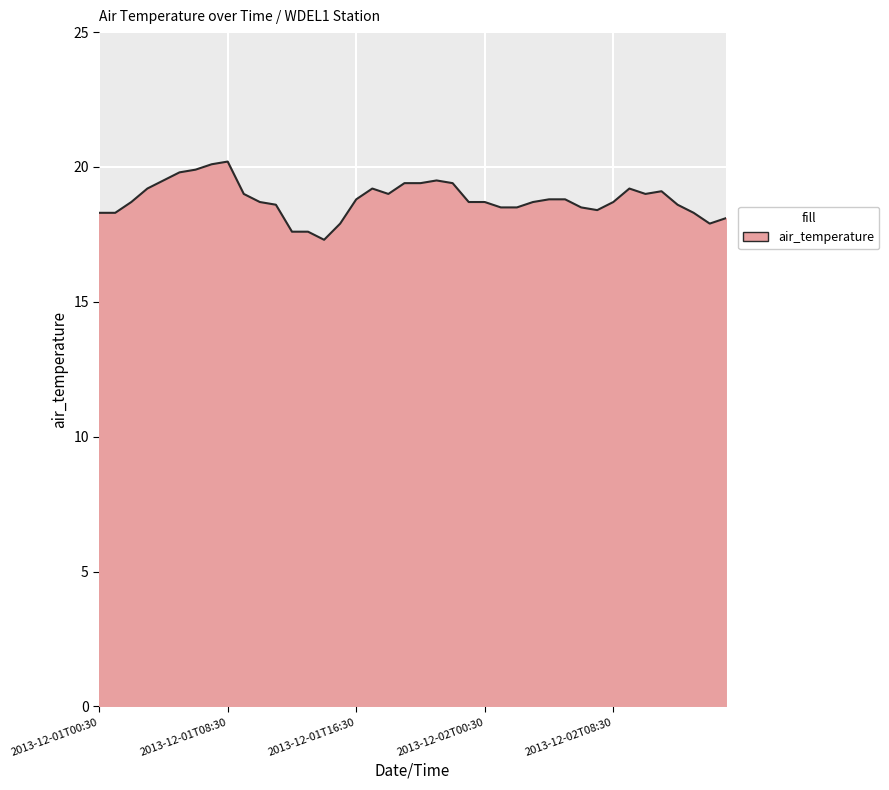

What is the maximum value shown in the chart?

20.2